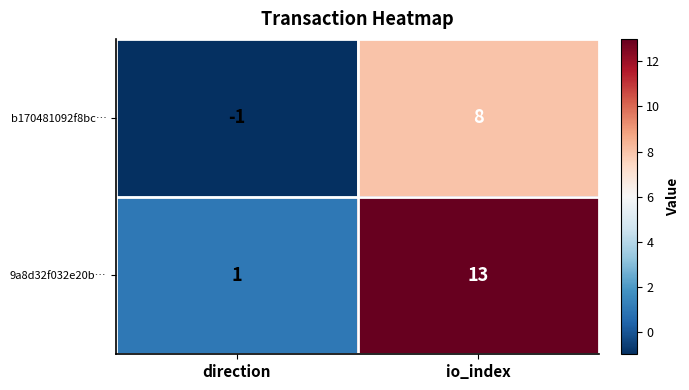

What is the sum of all b170481092f8bc… values?

7